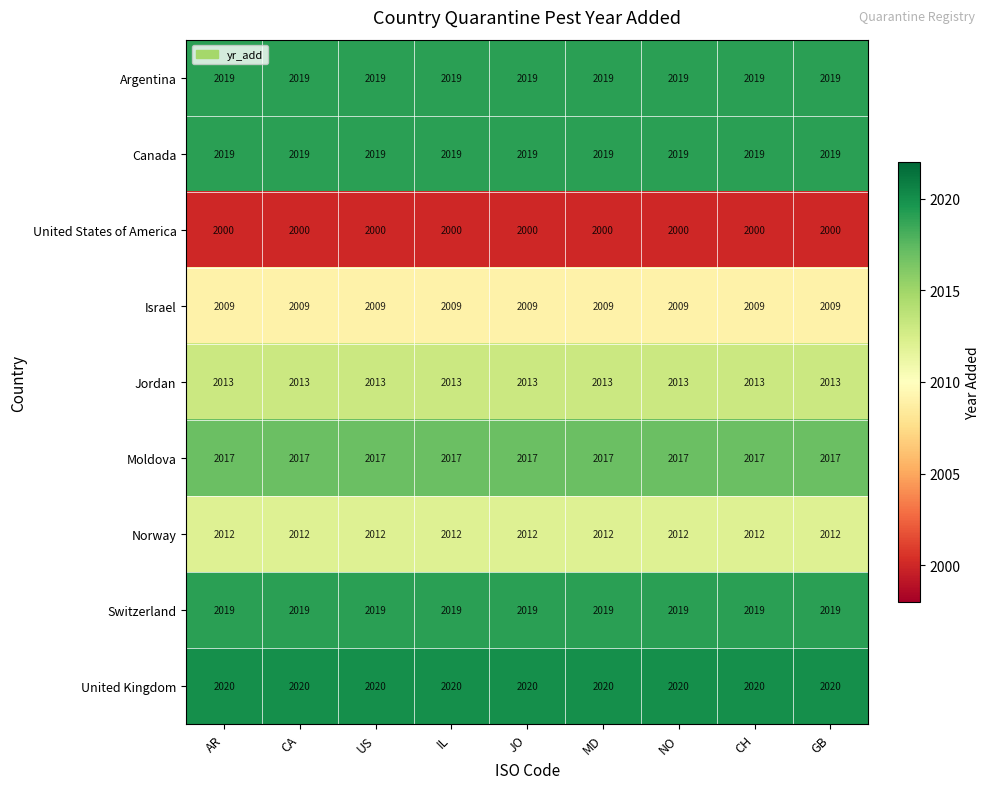

True or false: Norway has a value of 2012 at JO.

True